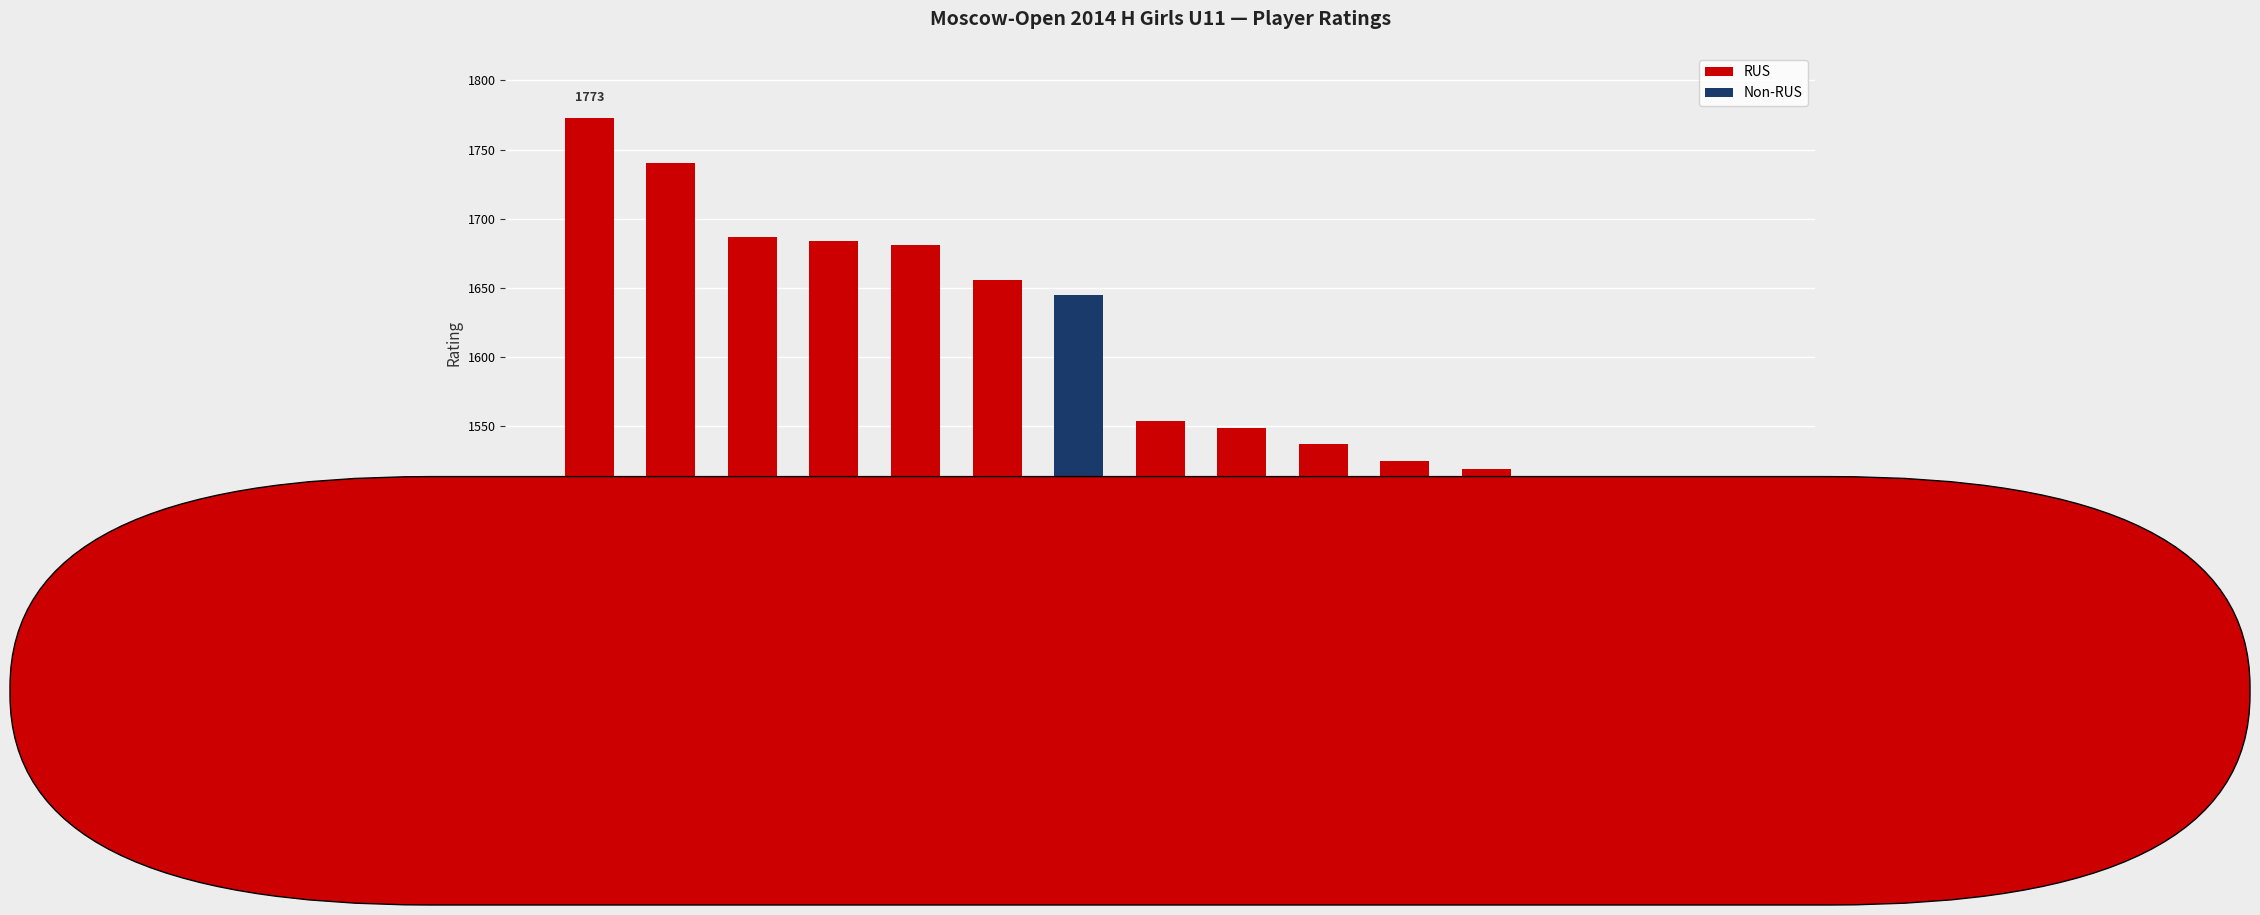

How many bars are there in total?

15